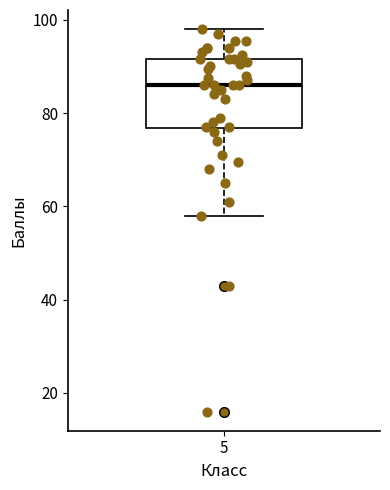

Read this box plot against the y-axis: the position of the median line, the range covered by the box, and the ends of both whiskers. The values are not printed on the chart, so give them approximately, as read against the axis.

median 86, box 76 to 92, whiskers 58 to 98